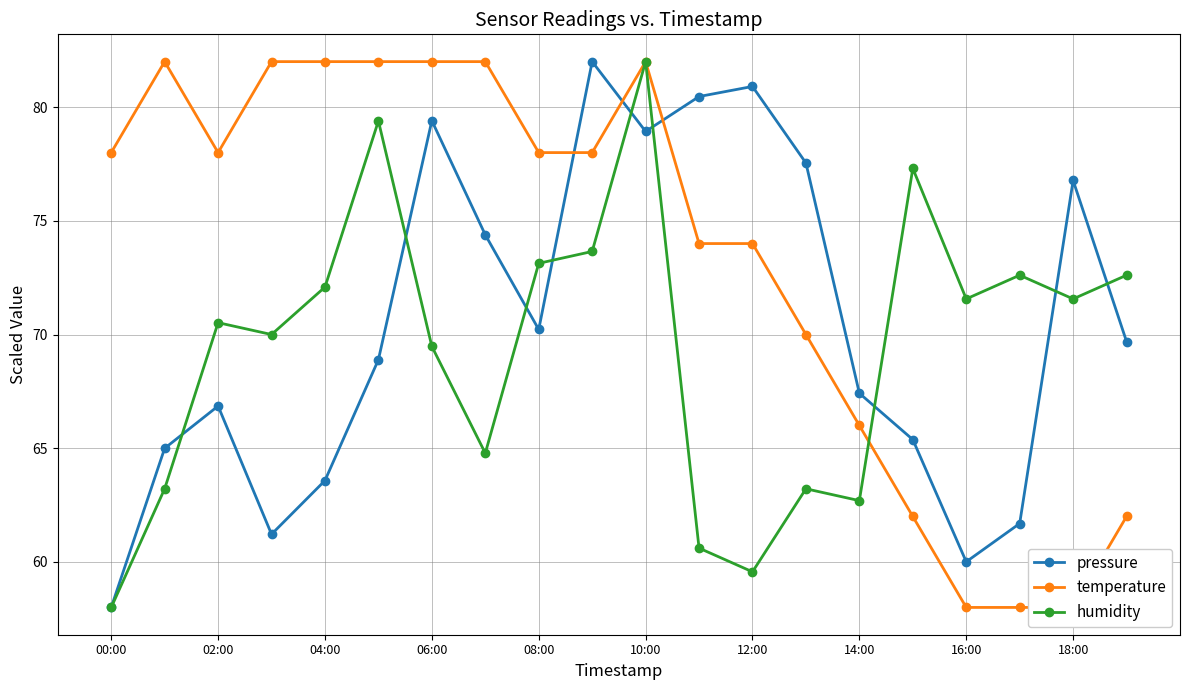

True or false: pressure has a value of 18.9 at 14:00.

False